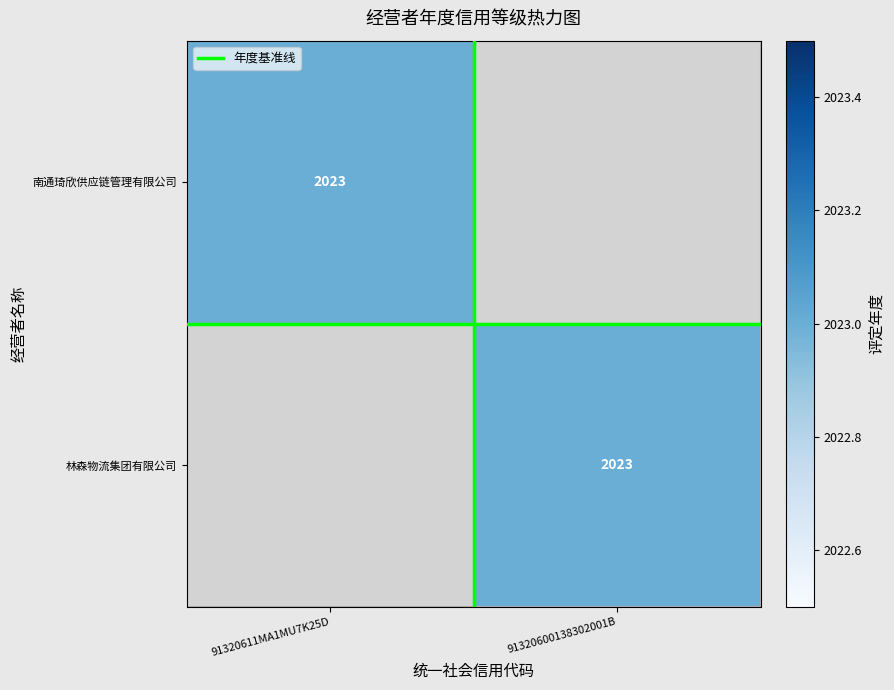

At how many categories does at least one series exceed 1601?

2